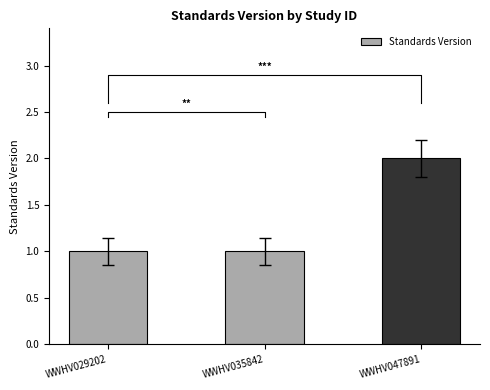

The chart shows a value of 1 at WWHV035842. True or false?

True